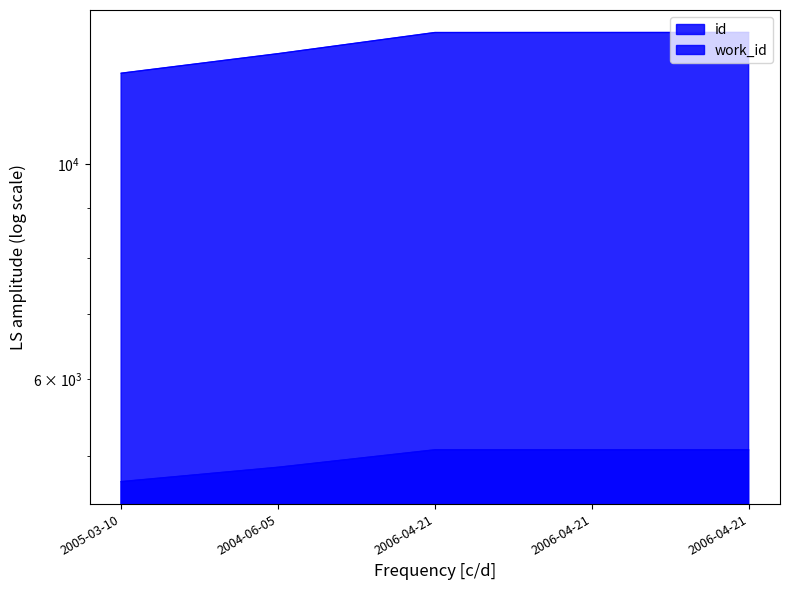

Which label corresponds to the smallest value in the chart?

2005-03-10